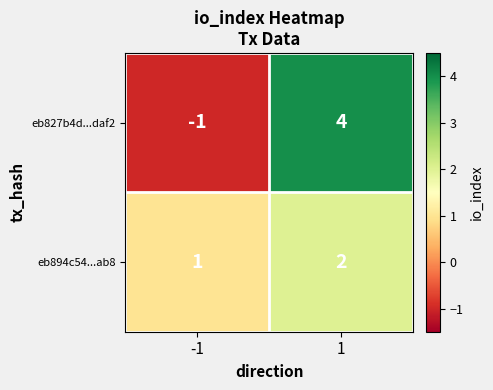

What is the sum of all eb827b4d...daf2 values?

3